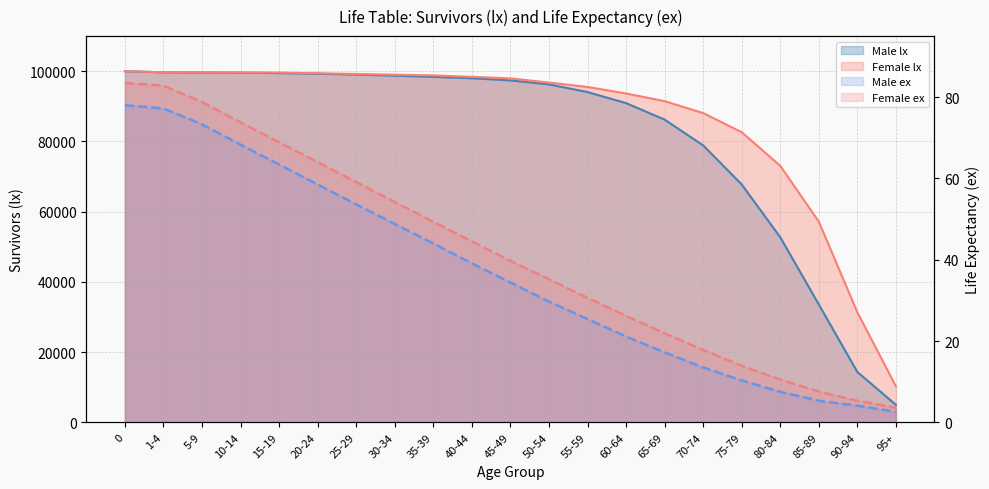

Reading left to right, extract all data points from this chart.

Male lx: 100000.0	99691.0	99615.0	99582.0	99462.0	99294.0	99043.0	98731.0	98389.0	97996.0	97390.0	96245.0	94065.0	90912.0	86212.0	78881.0	67750.0	52696.0	33569.0	14323.0	4980.0
Female lx: 100000.0	99706.0	99660.0	99644.0	99616.0	99414.0	99218.0	99002.0	98805.0	98403.0	97957.0	96772.0	95516.0	93659.0	91471.0	88084.0	82628.0	73042.0	57152.0	31320.0	10234.0
Male ex: 78.0	77.2	73.3	68.3	63.4	58.5	53.6	48.8	44.0	39.1	34.4	29.7	25.4	21.1	17.2	13.5	10.3	7.5	5.3	4.1	2.6
Female ex: 83.5	82.8	78.8	73.8	68.9	64.0	59.1	54.2	49.3	44.5	39.7	35.2	30.6	26.2	21.9	17.8	13.9	10.5	7.6	5.3	3.6